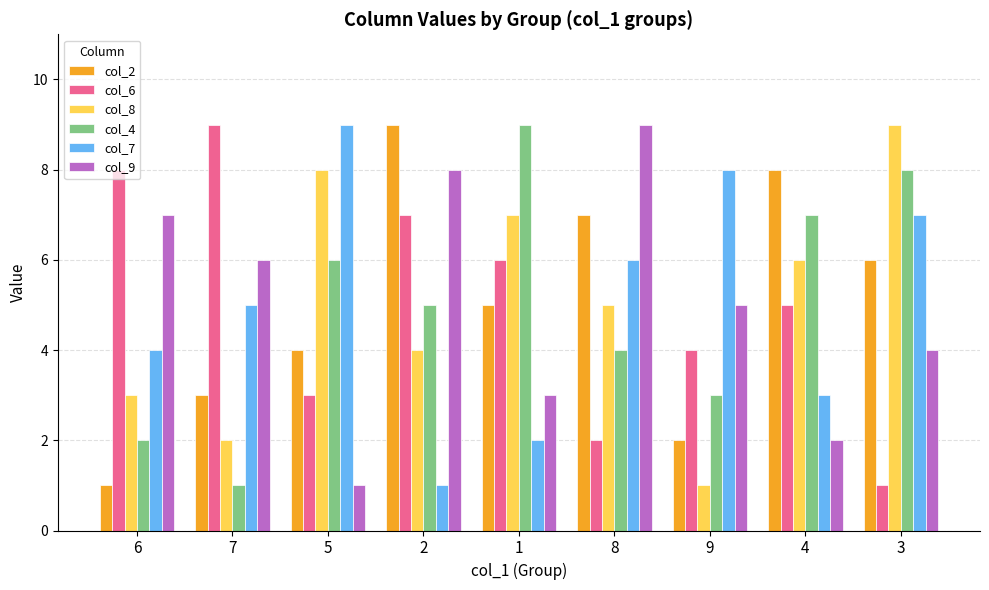

How many data points in col_9 are less than 5?

4